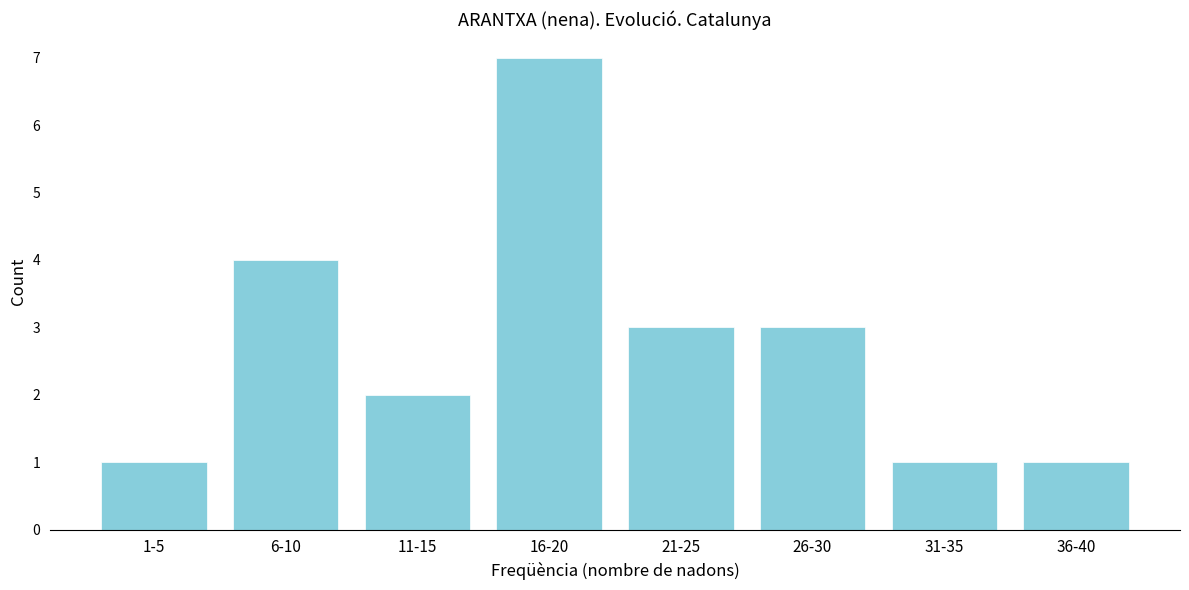

Reading right to left, what are all the values shown in this chart?

1	1	3	3	7	2	4	1